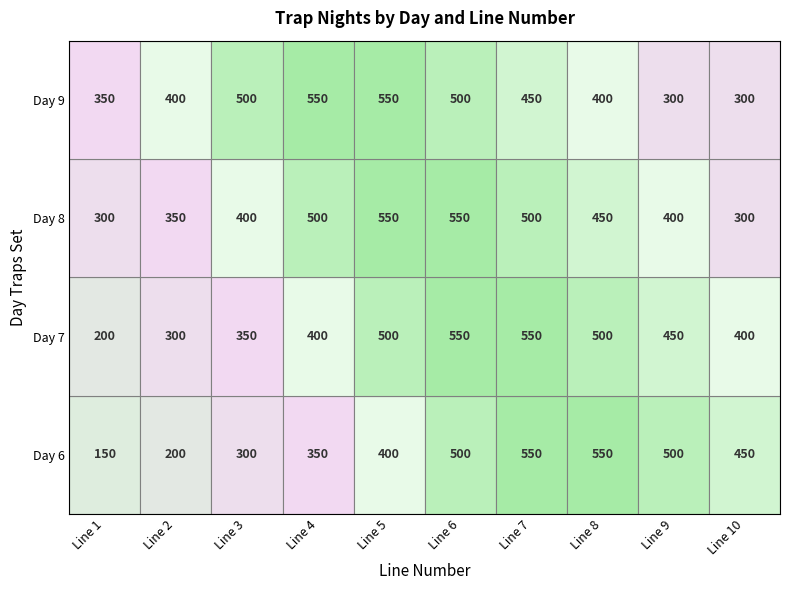

Reading right to left, transcribe all the data shown in this chart.

1: Line 4=350	Line 3=300	Line 2=200	Line 1=150
2: Line 4=400	Line 3=350	Line 2=300	Line 1=200
3: Line 4=500	Line 3=400	Line 2=350	Line 1=300
4: Line 4=550	Line 3=500	Line 2=400	Line 1=350
5: Line 4=550	Line 3=550	Line 2=500	Line 1=400
6: Line 4=500	Line 3=550	Line 2=550	Line 1=500
7: Line 4=450	Line 3=500	Line 2=550	Line 1=550
8: Line 4=400	Line 3=450	Line 2=500	Line 1=550
9: Line 4=300	Line 3=400	Line 2=450	Line 1=500
10: Line 4=300	Line 3=300	Line 2=400	Line 1=450